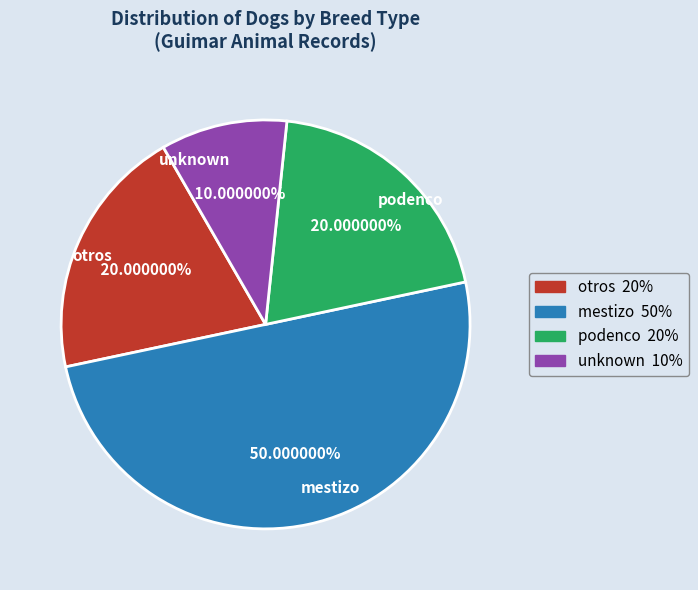

Approximately how many times larger is the value at podenco compared to mestizo?

0.4